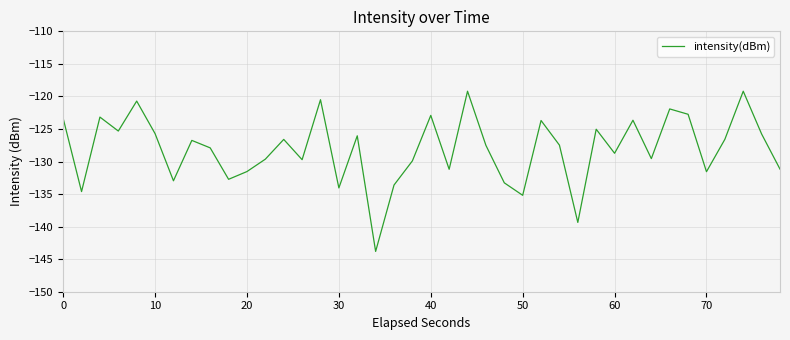

What is the smallest value displayed?

-143.8